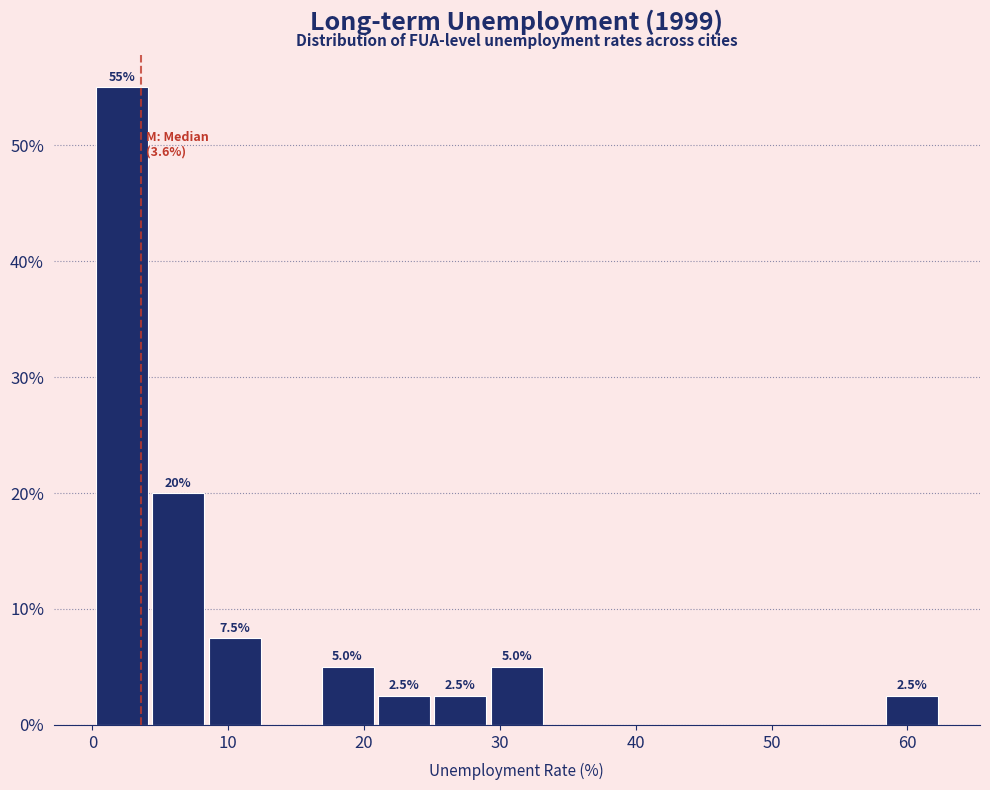

Over which range of the x-axis is the bar tallest?

0 to 4